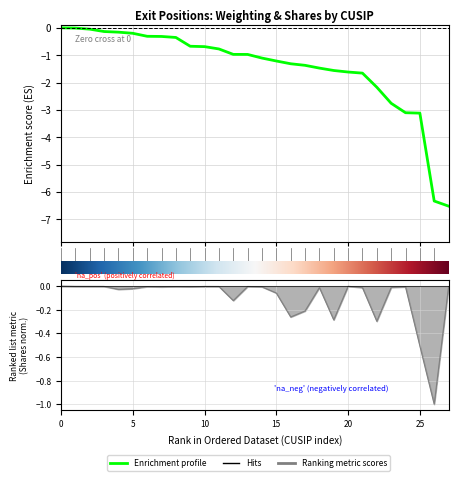

How many lines are shown in the chart?

1